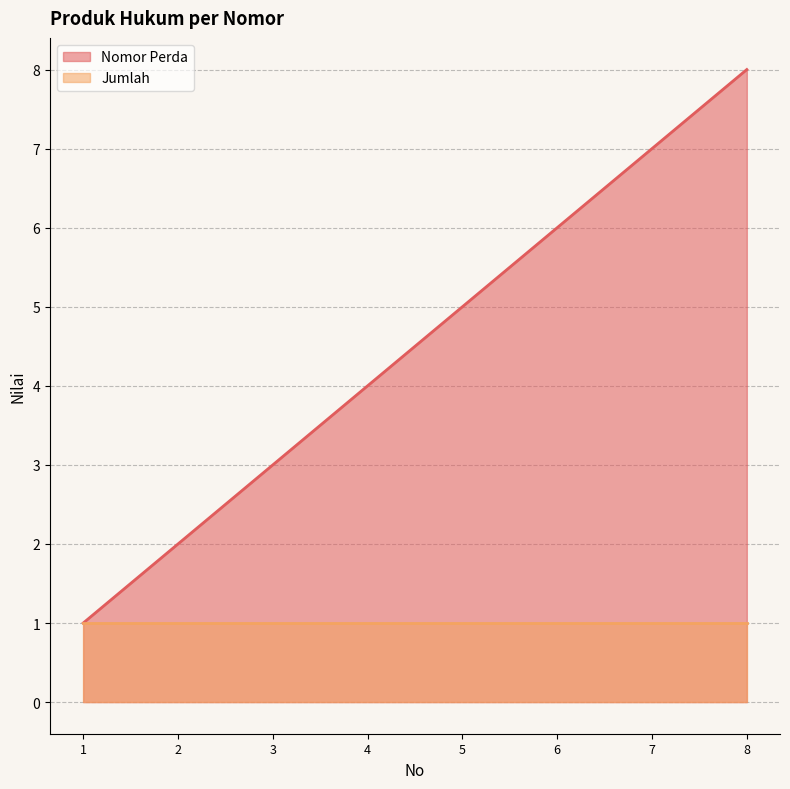

Which has a higher value, 2 or 1?

2